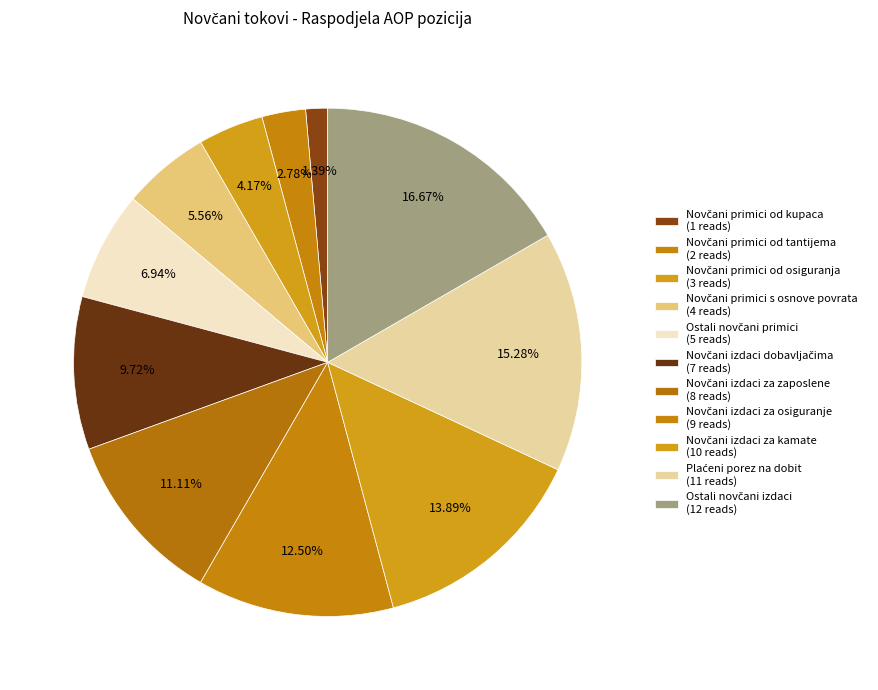

Which category has the biggest portion of the pie?

Ostali novčani izdaci